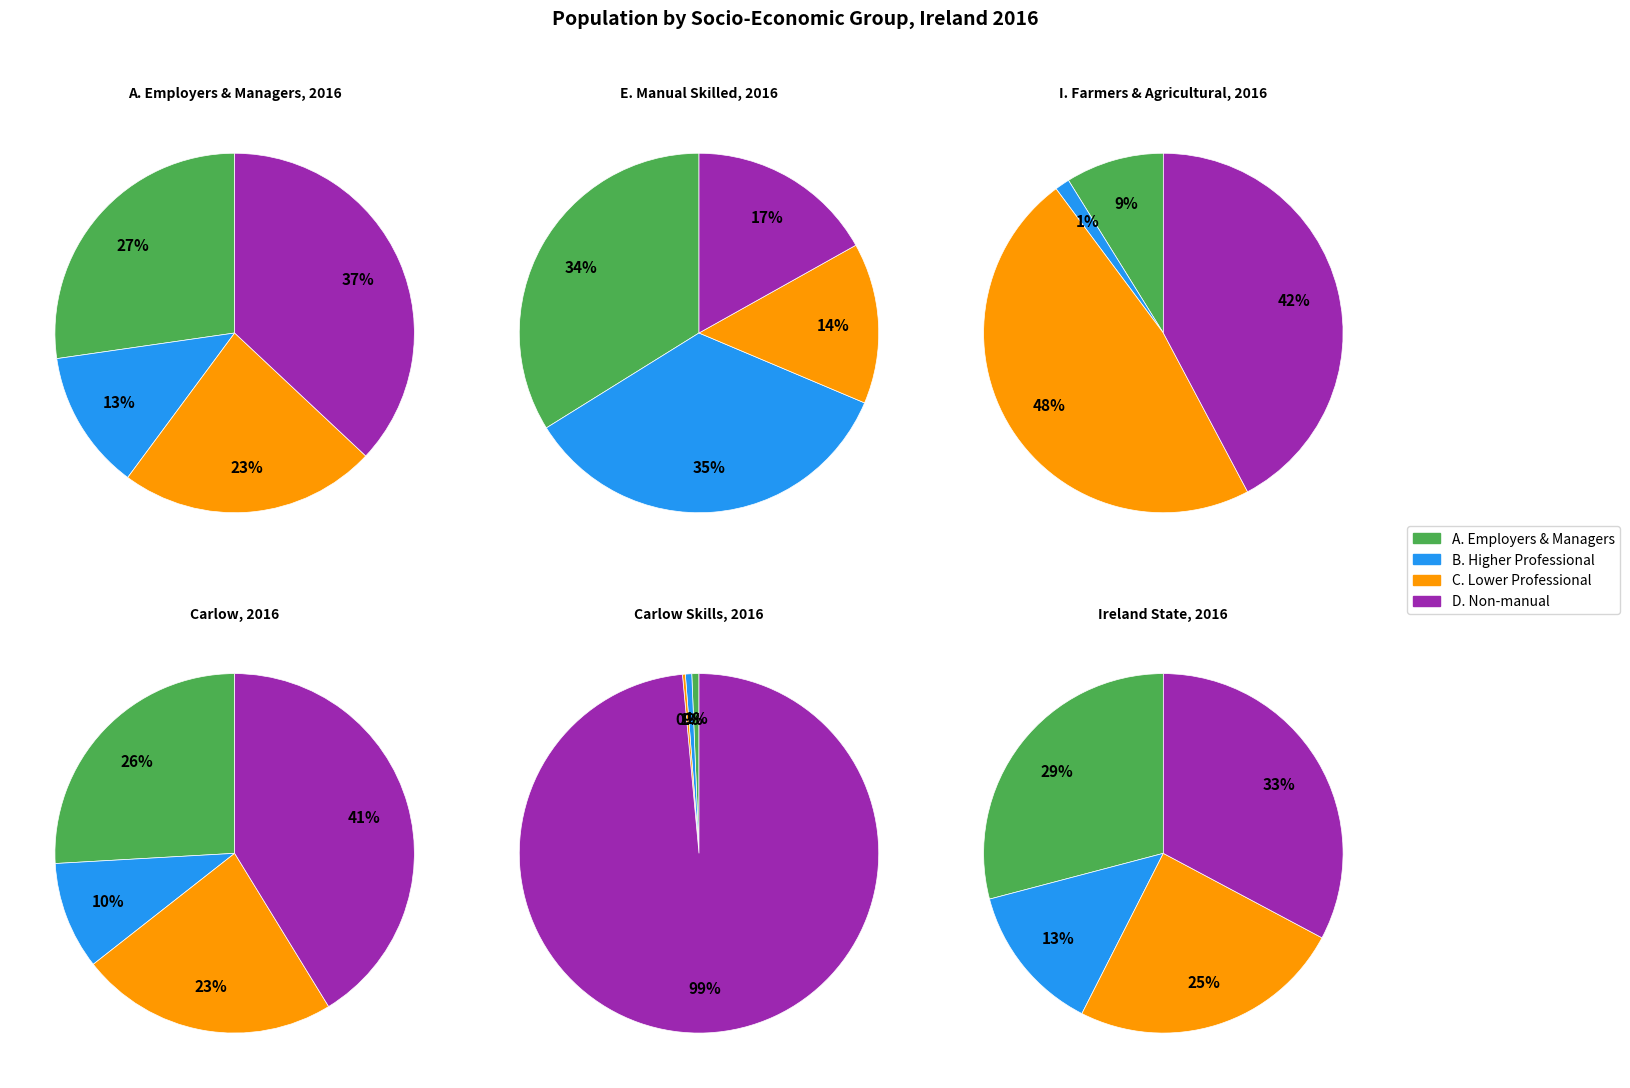

Do E. Manual skilled and B. Higher professional together represent more than half of the pie?

No